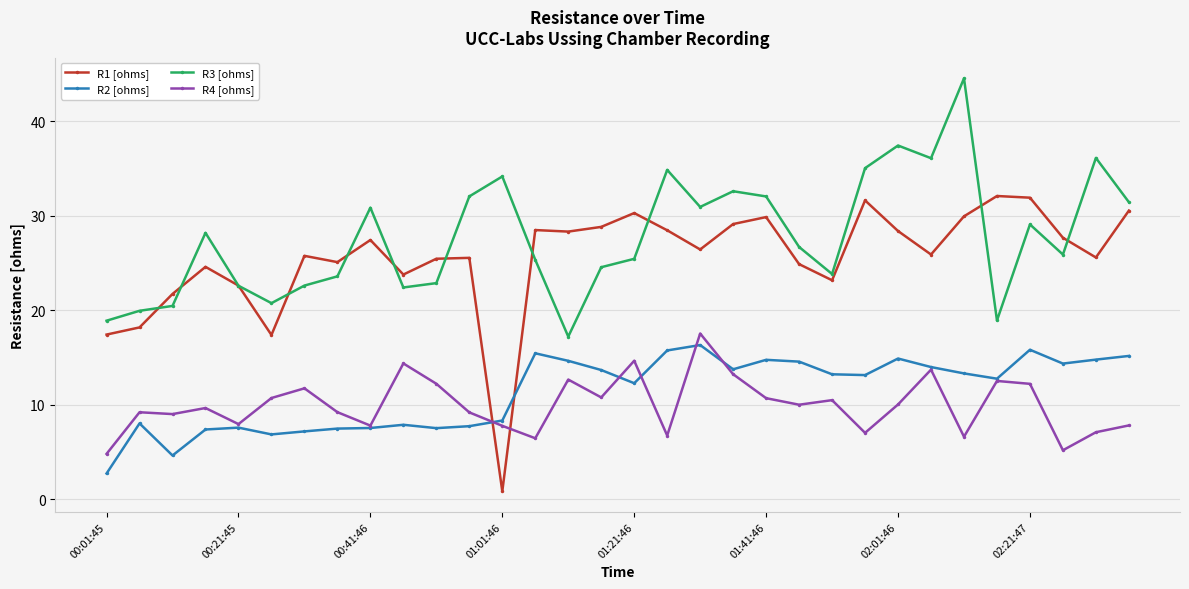

How many lines are shown in the chart?

4